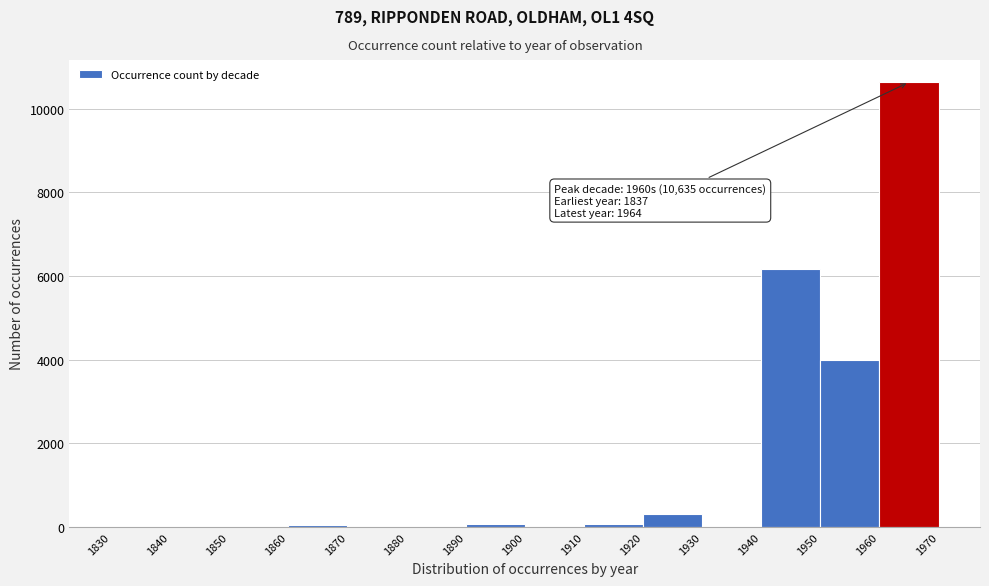

Over which range of the x-axis is the bar tallest?

1960 to 1970